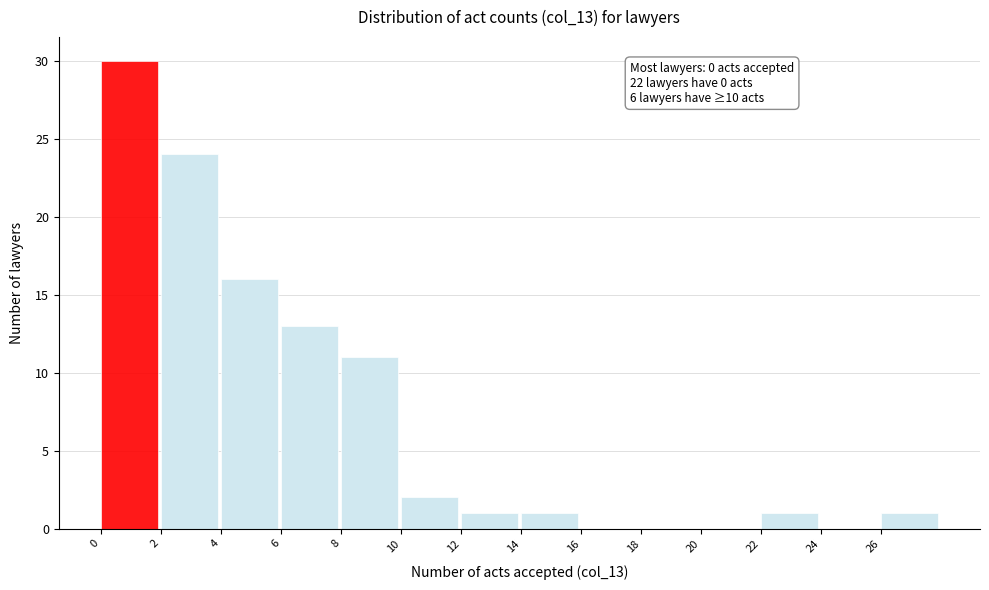

Over which range of the x-axis is the bar tallest?

0 to 2